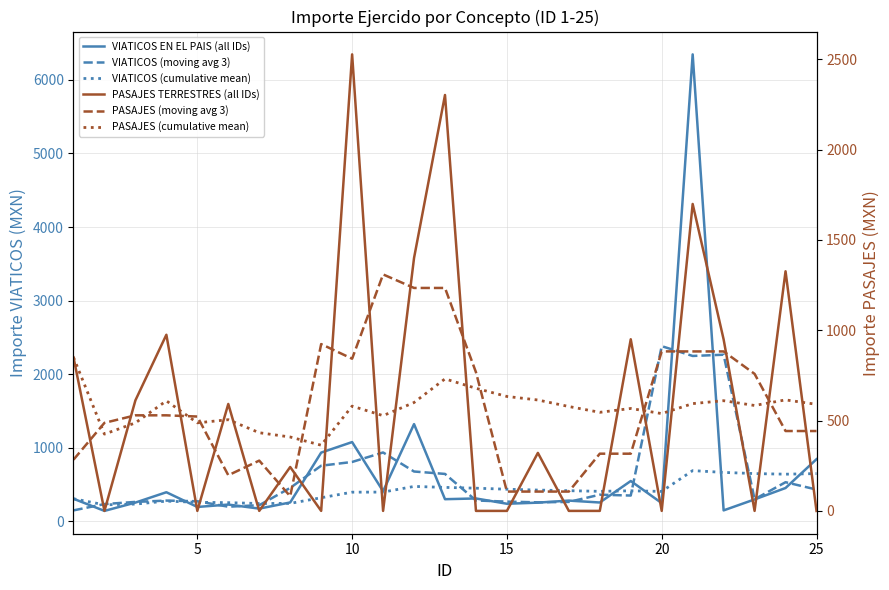

How many lines are shown in the chart?

6